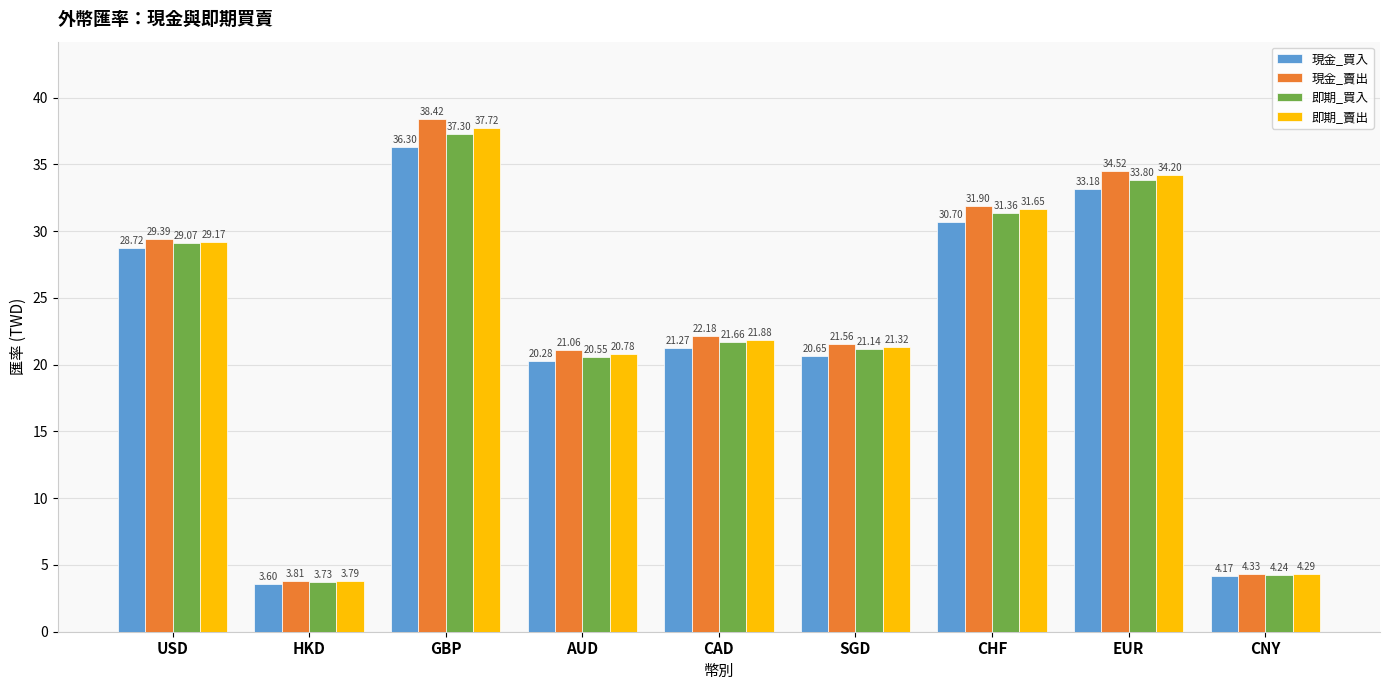

What is the difference between the maximum and second lowest values in the 現金_買入 series?

32.1